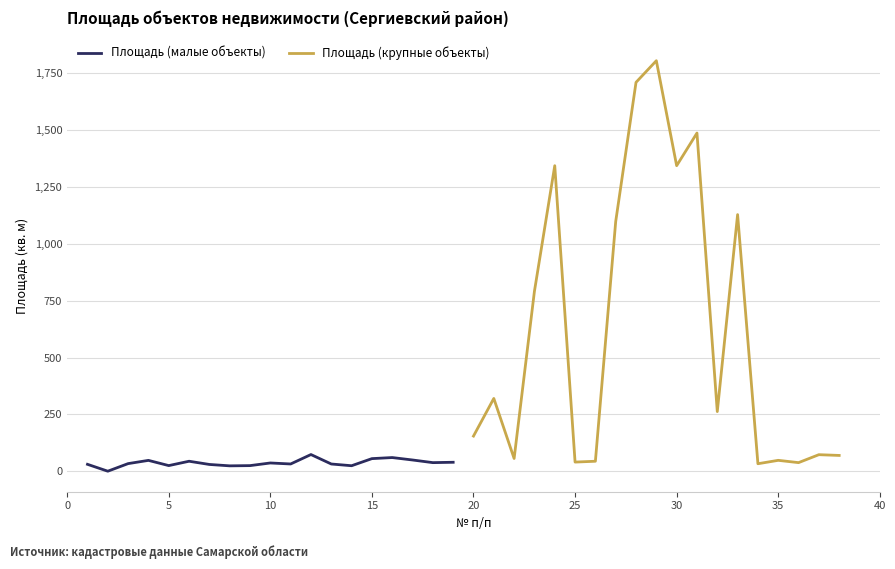

Does the chart display data point markers on the line(s)?

No